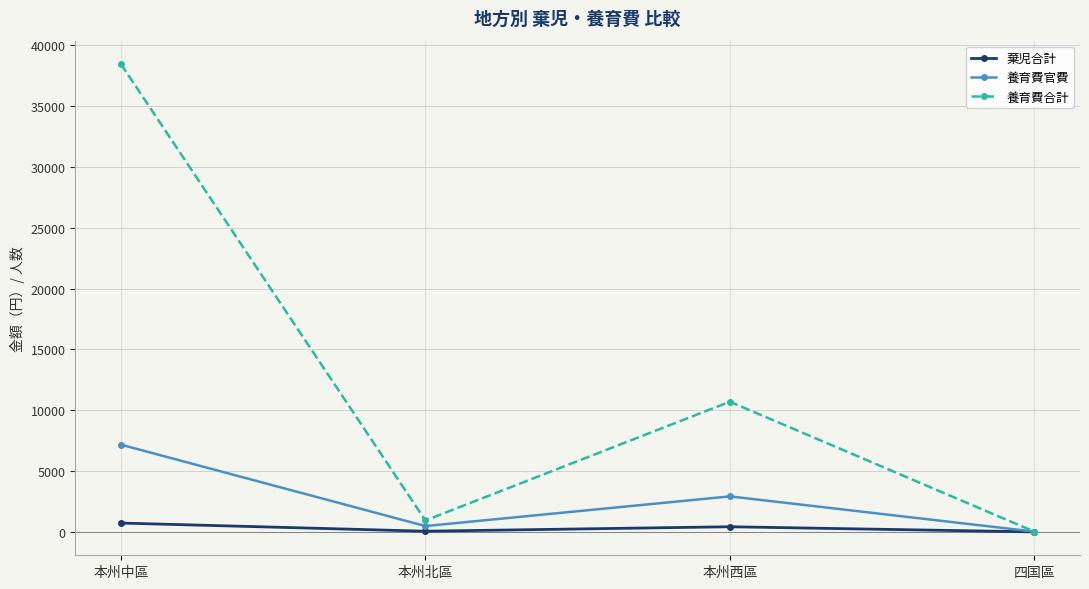

True or false: 養育費合計 has more than 0 interior local peaks.

True